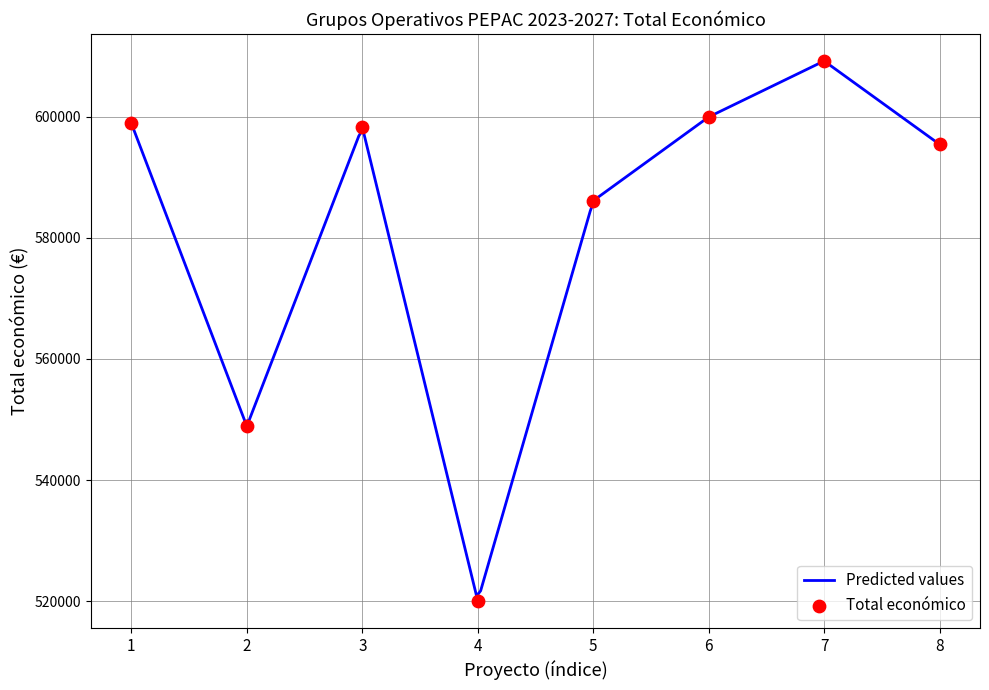

What is the highest value of the Predicted values series?

609020.2